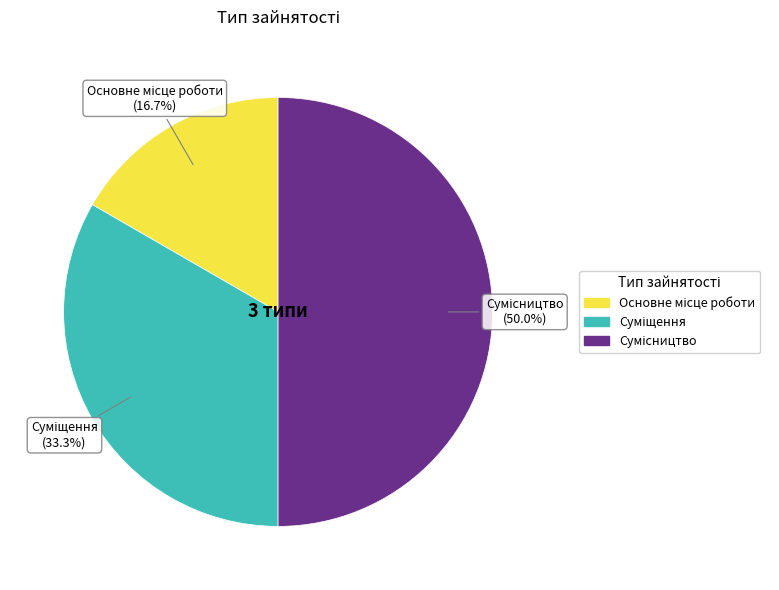

Count the number of slices in the pie.

3